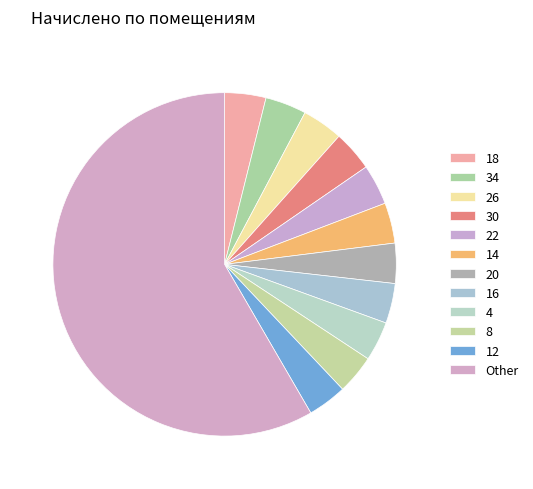

How many slices are in this pie chart?

12